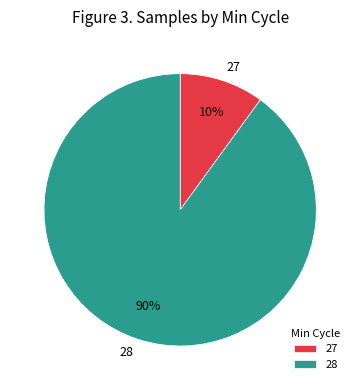

To the nearest percent, what is the average slice percentage?

50%